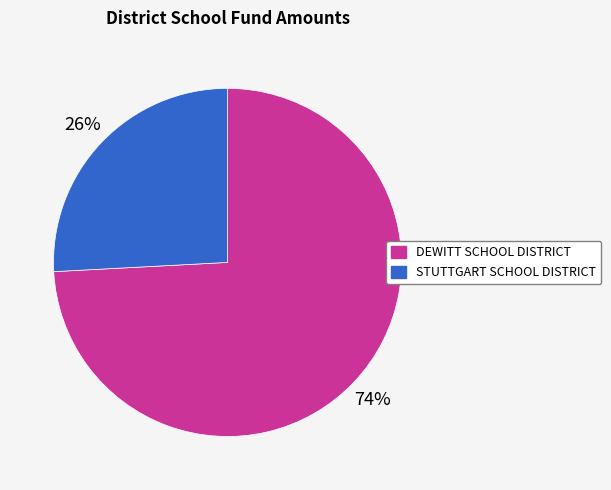

Is there a majority slice in this chart?

Yes